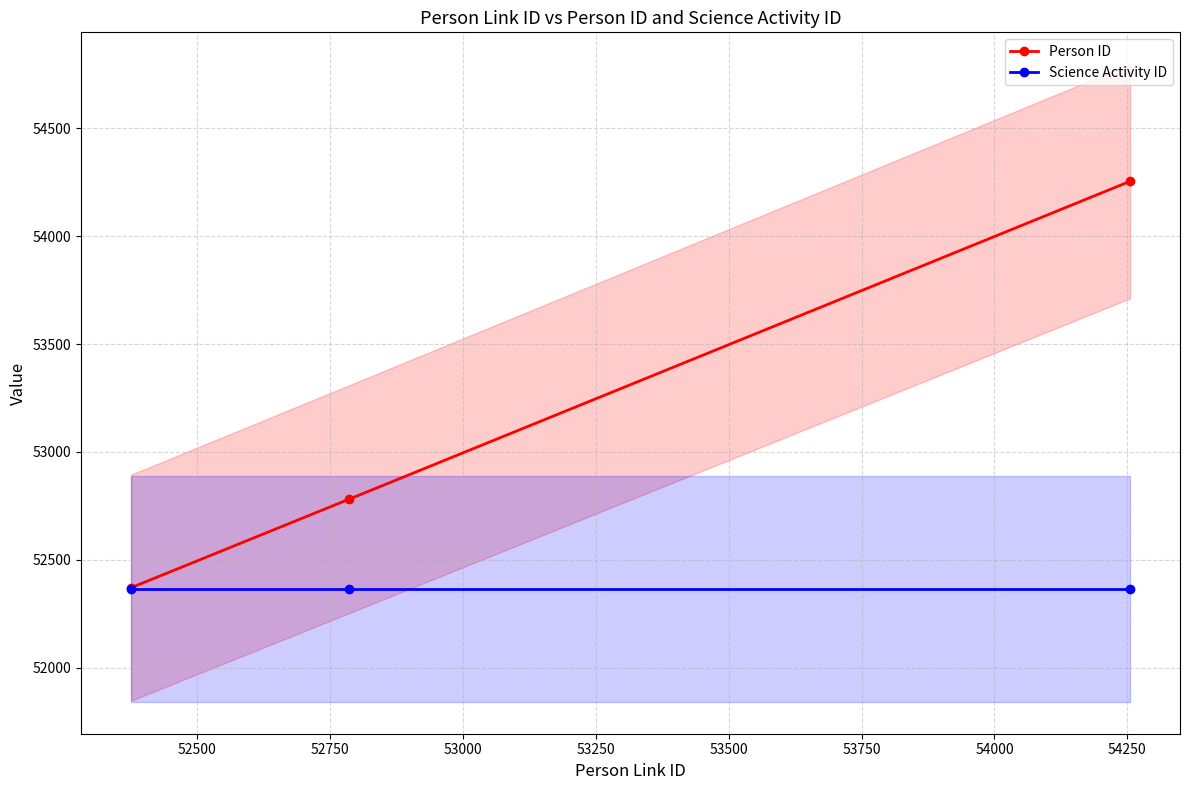

What is the difference between the maximum and minimum values in the Person ID series?

1883